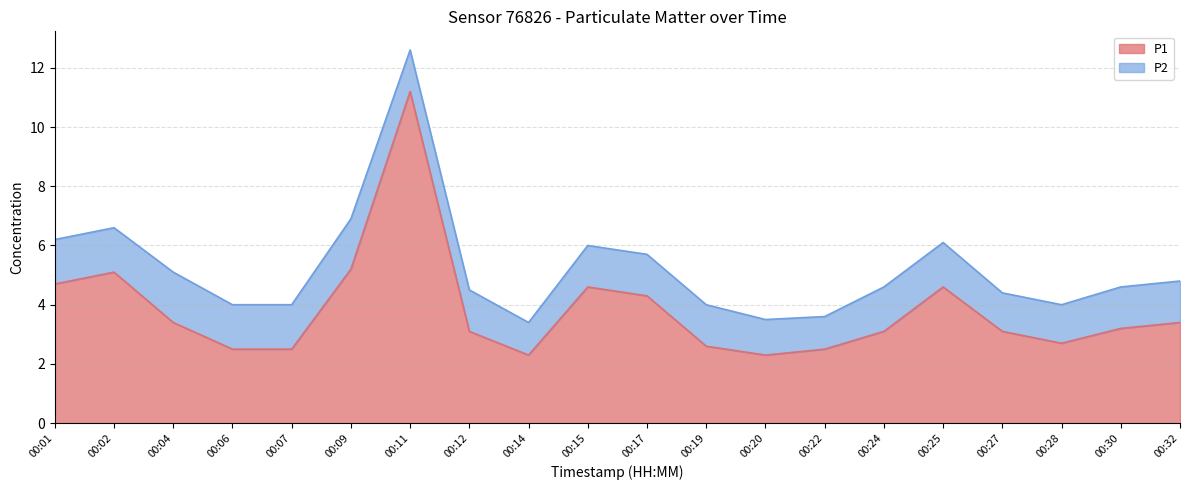

What is the value of the 15th point from the left?

3.1